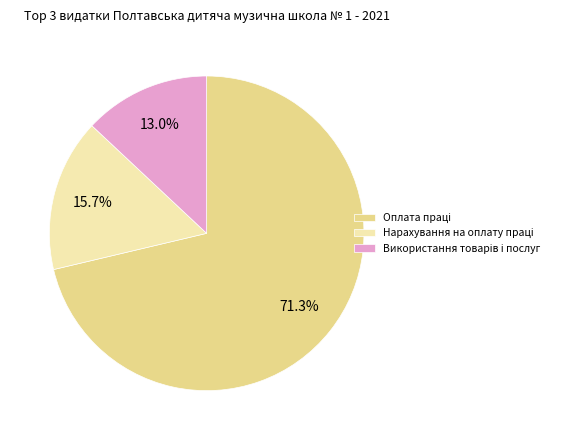

Is there a majority slice in this chart?

Yes